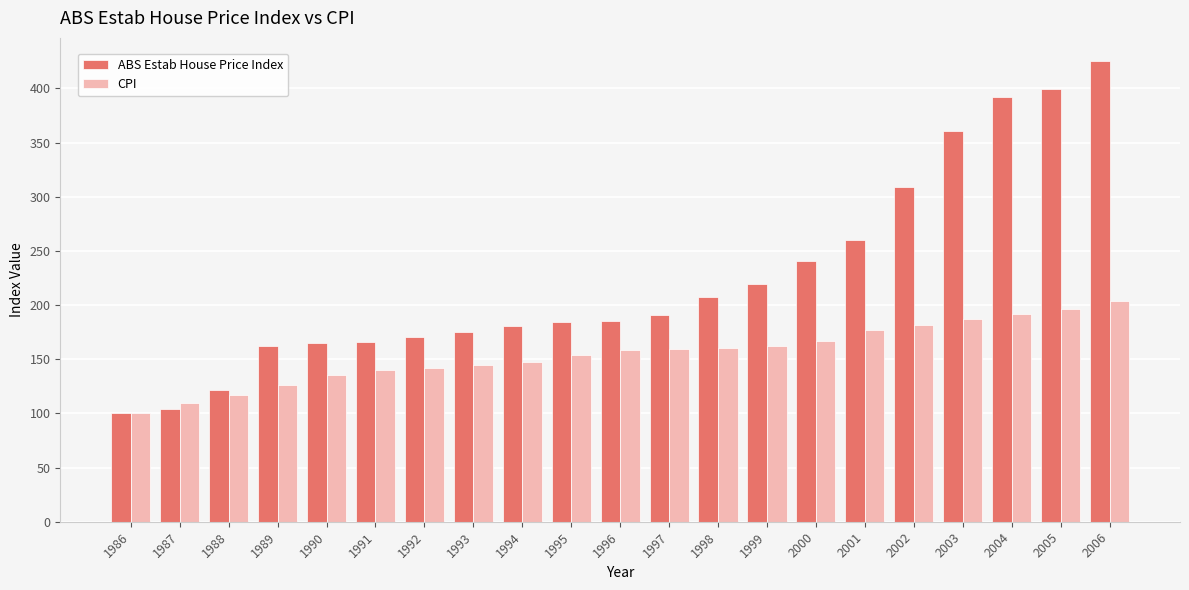

What is the lowest value of the ABS Estab House Price Index series?

100.0